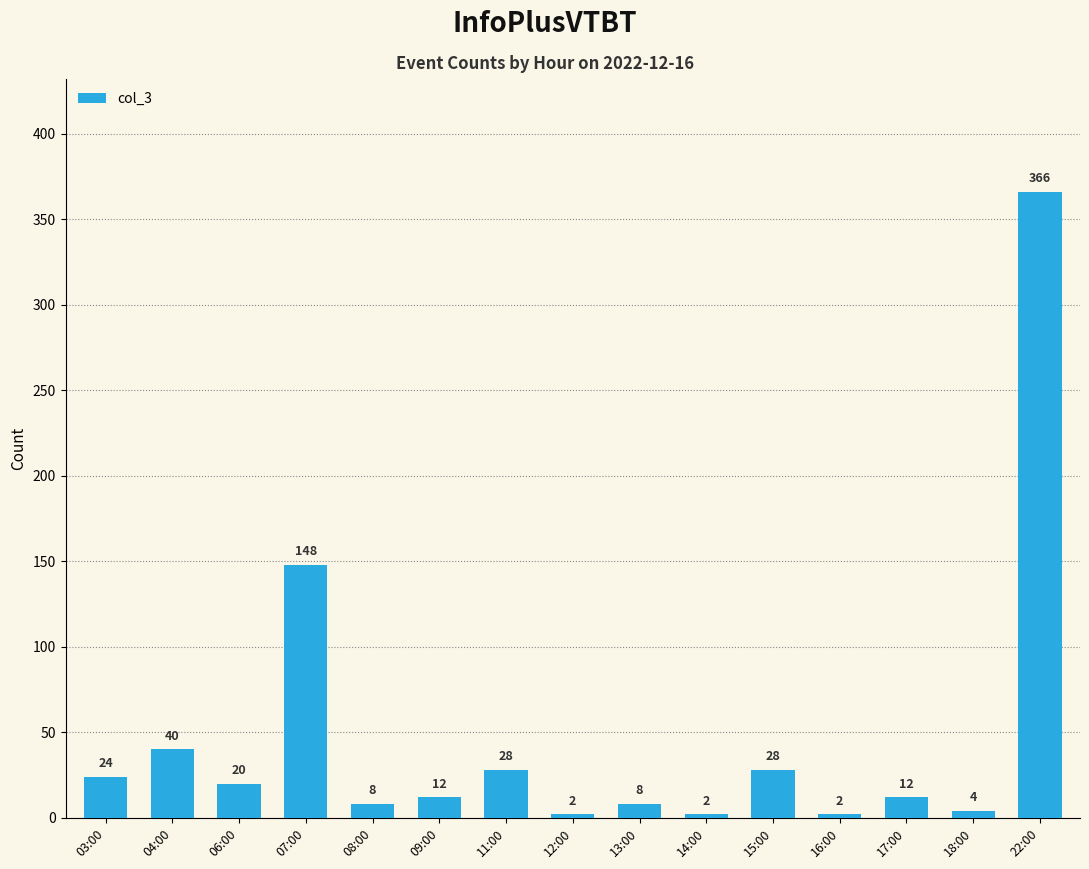

Reading right to left, extract all data points from this chart.

366	4	12	2	28	2	8	2	28	12	8	148	20	40	24